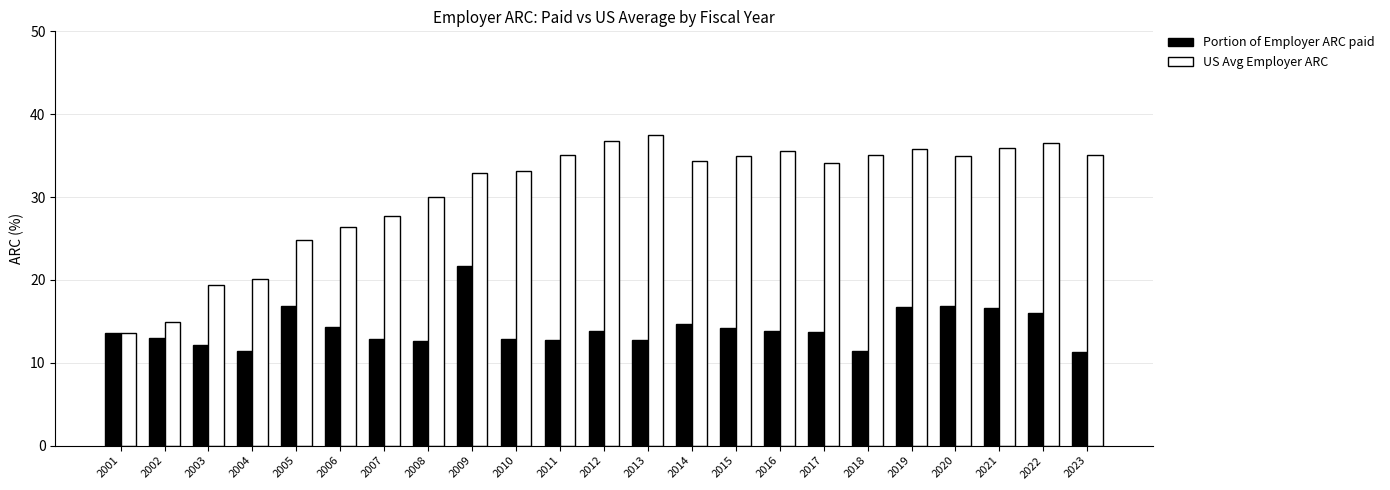

What is the difference between the highest and lowest values at 2005?

7.9